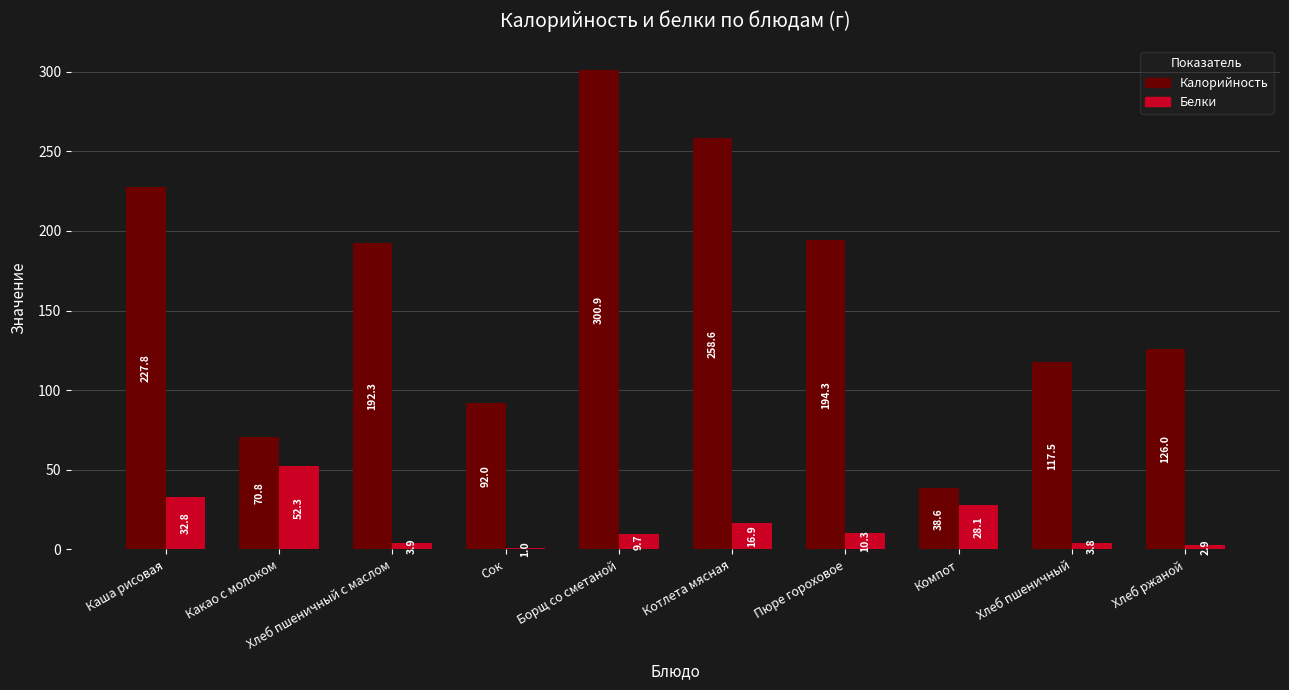

Rank the series by their average value, from highest to lowest.

Калорийность, Белки